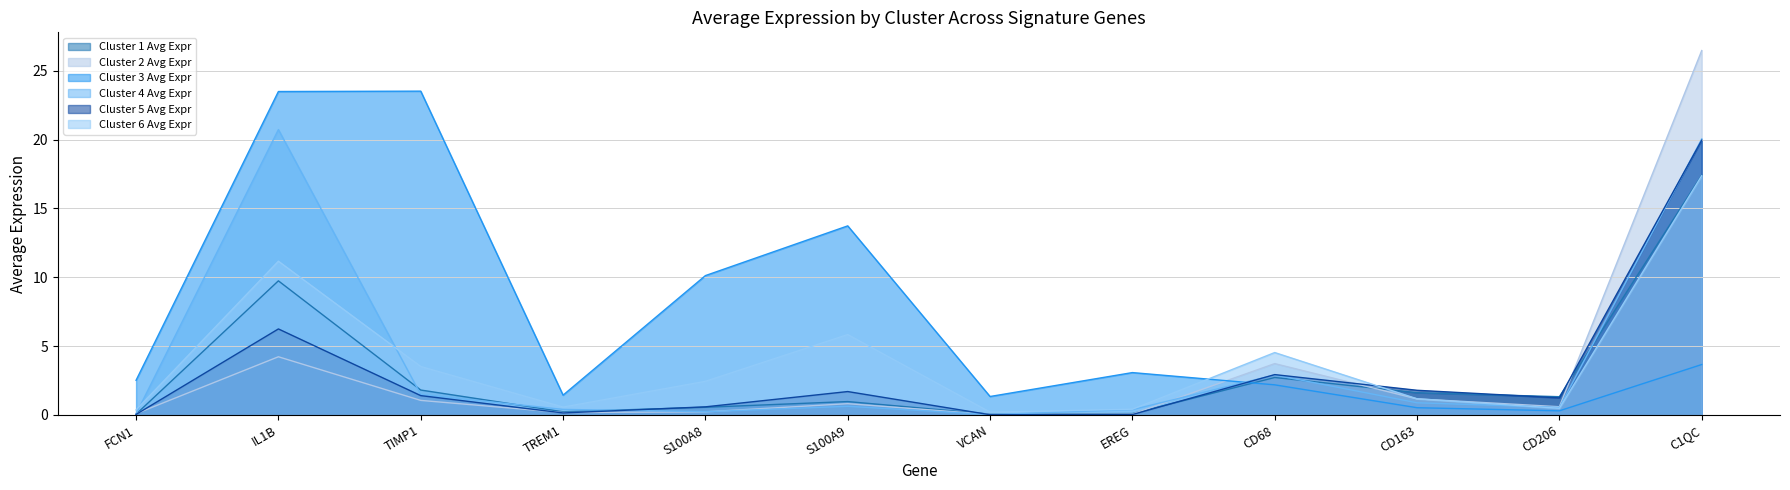

How many values in the Cluster 5 Avg Expr series exceed 1?

7